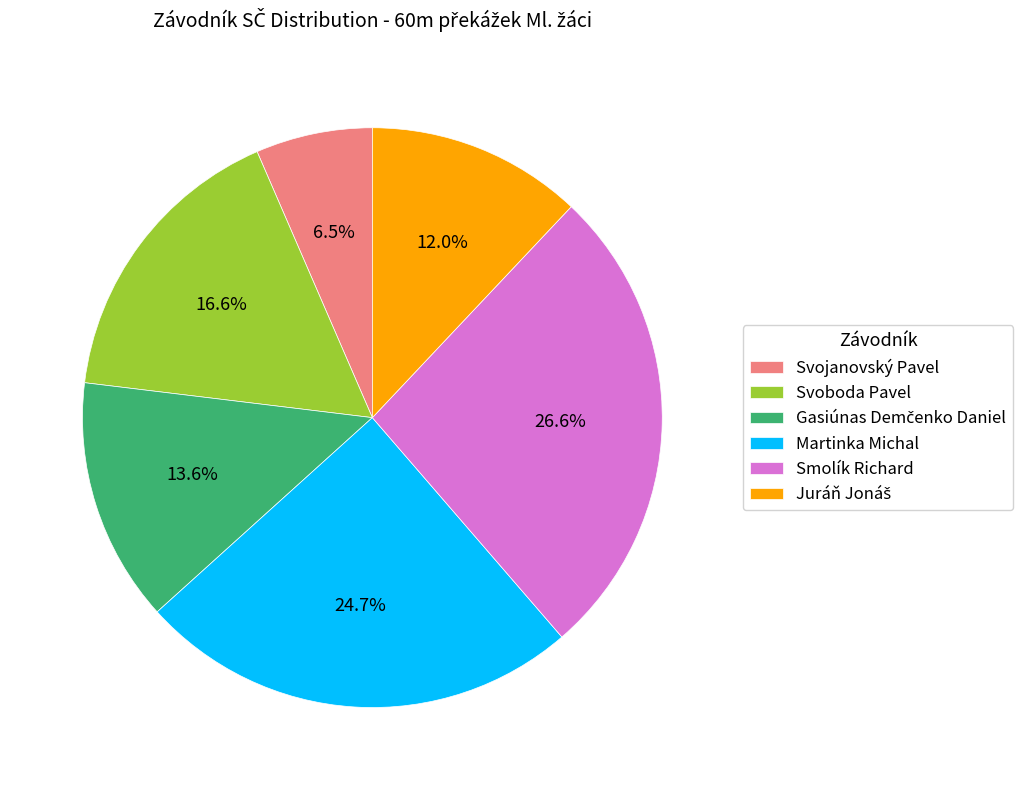

Count the number of slices in the pie.

6